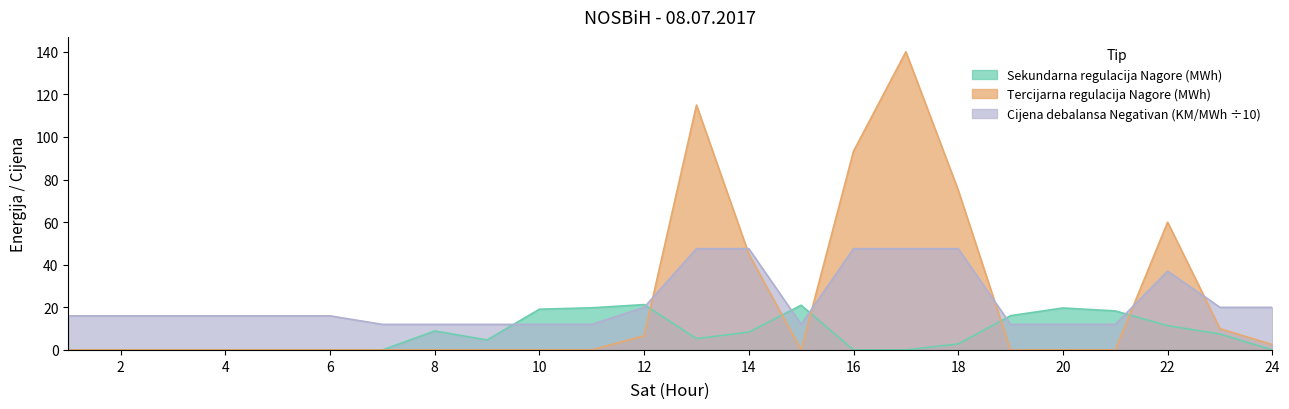

What is the difference between the maximum and minimum values in the Cijena debalansa Negativan series?

35.6